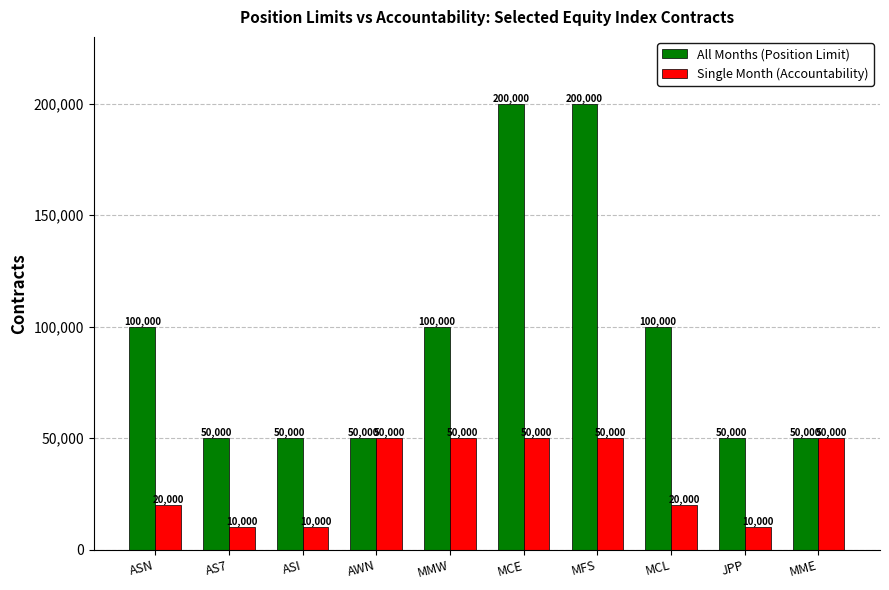

Reading left to right, list all the values displayed in this chart.

All Months (Position Limit): ASN=100000	AS7=50000	ASI=50000	AWN=50000	MMW=100000	MCE=200000	MFS=200000	MCL=100000	JPP=50000	MME=50000
Single Month (Accountability): ASN=20000	AS7=10000	ASI=10000	AWN=50000	MMW=50000	MCE=50000	MFS=50000	MCL=20000	JPP=10000	MME=50000